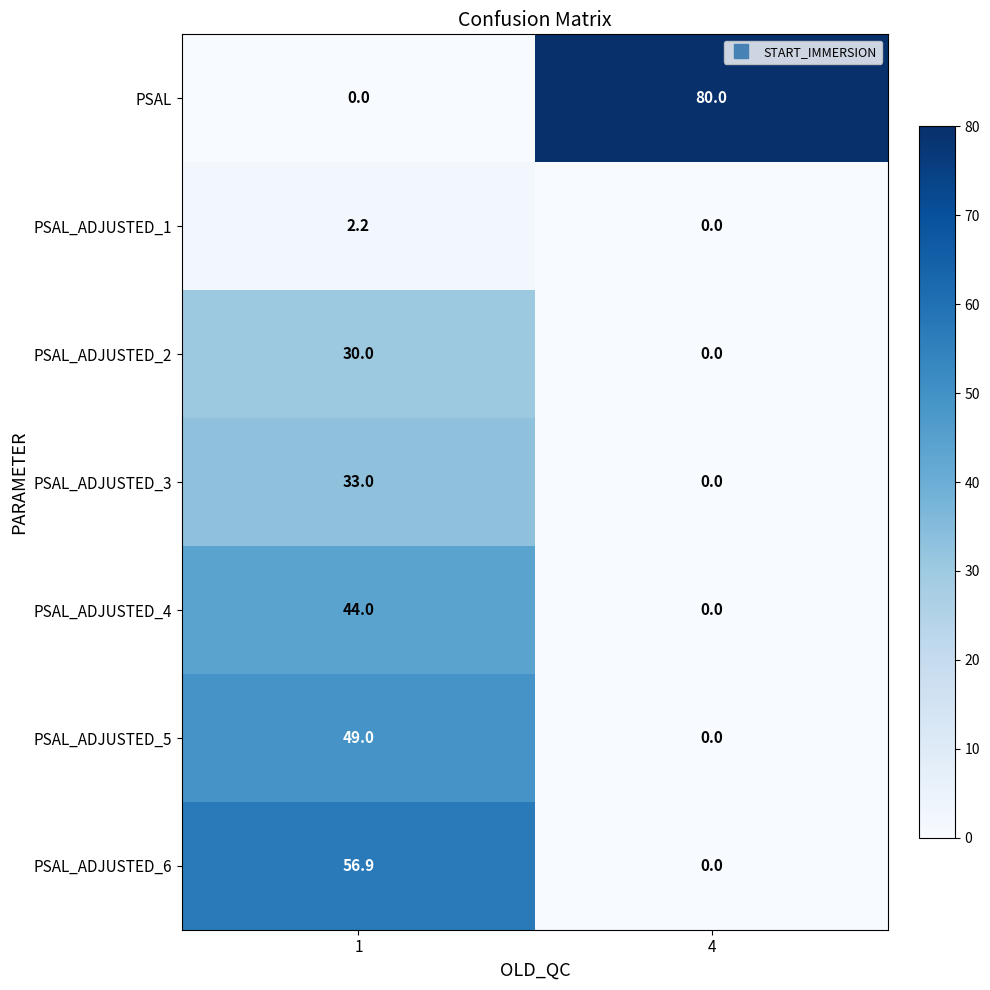

Reading left to right, list all the values displayed in this chart.

PSAL: 0.0	80.0
PSAL_ADJUSTED_1: 2.2	0.0
PSAL_ADJUSTED_2: 30.0	0.0
PSAL_ADJUSTED_3: 33.0	0.0
PSAL_ADJUSTED_4: 44.0	0.0
PSAL_ADJUSTED_5: 49.0	0.0
PSAL_ADJUSTED_6: 56.9	0.0